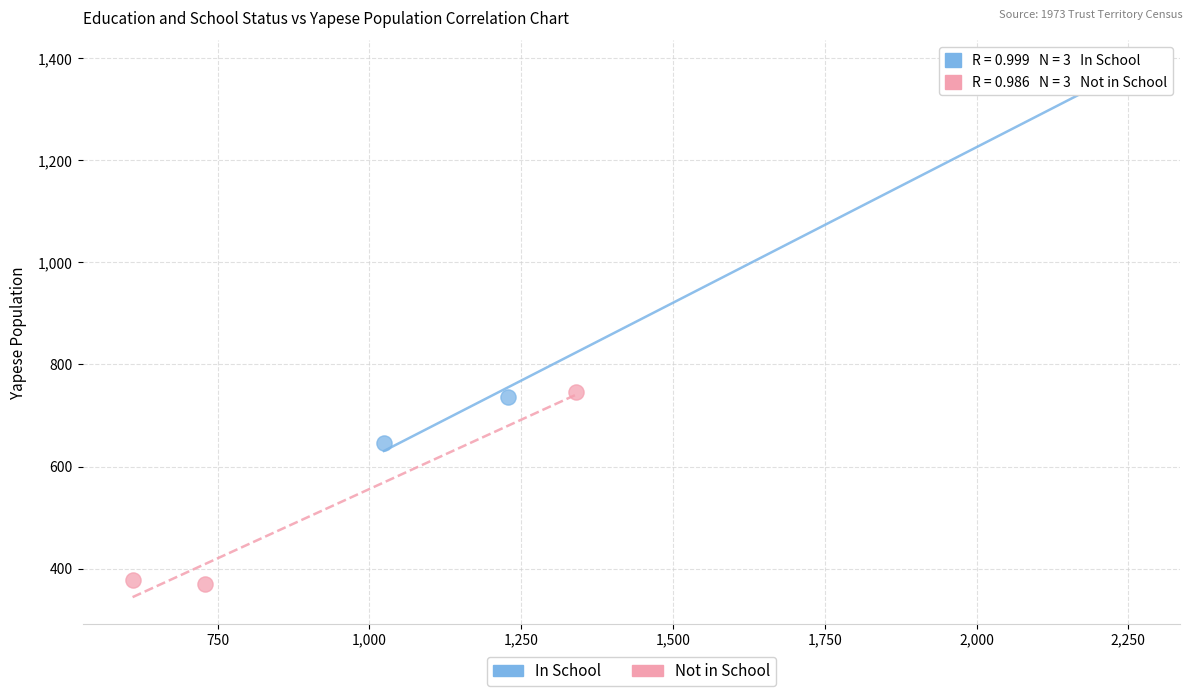

Which series has the widest spread of Y values?

In School